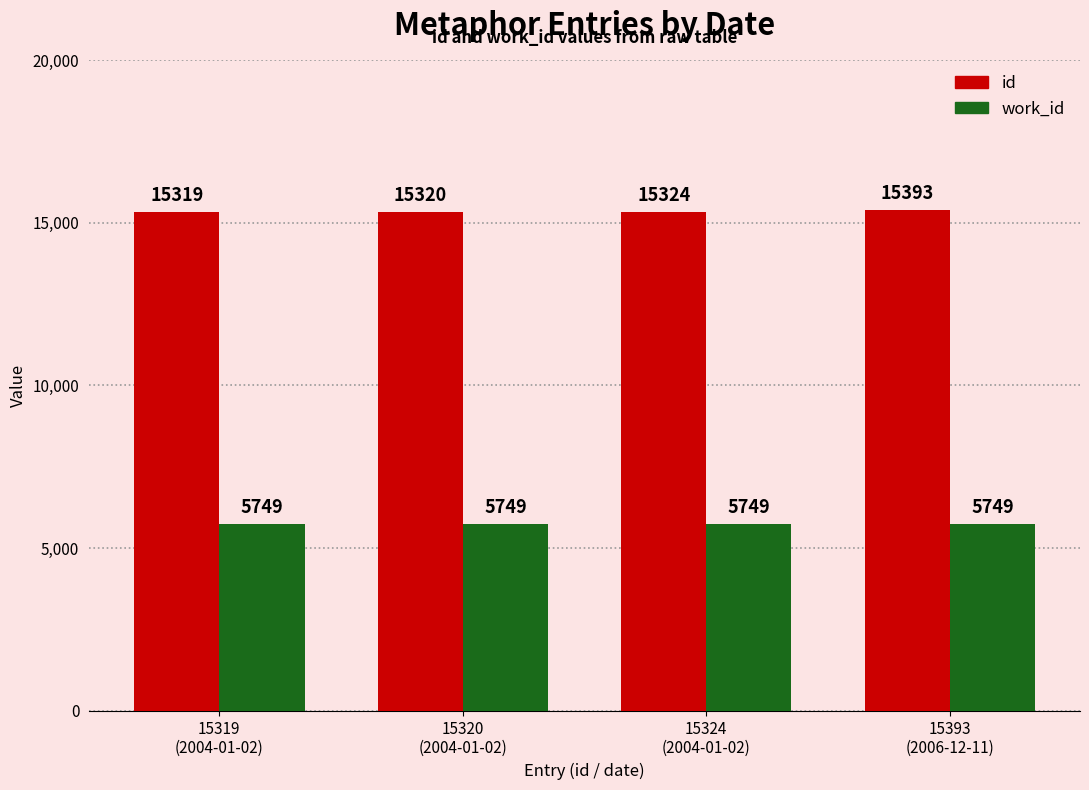

Reading left to right, list all the values displayed in this chart.

id: 15319	15320	15324	15393
work_id: 5749	5749	5749	5749